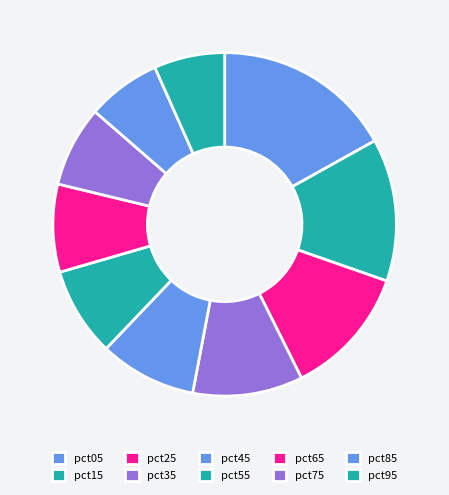

Count the number of slices in the pie.

10